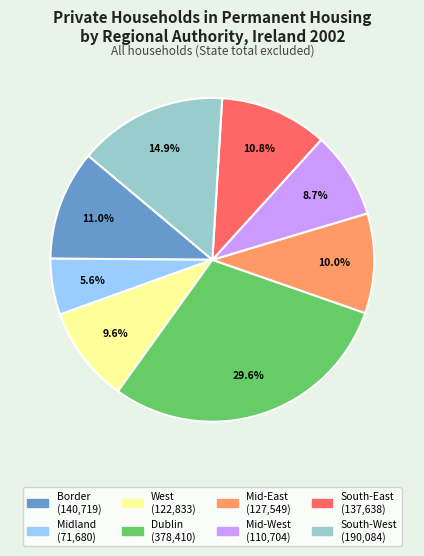

Count the number of slices in the pie.

8